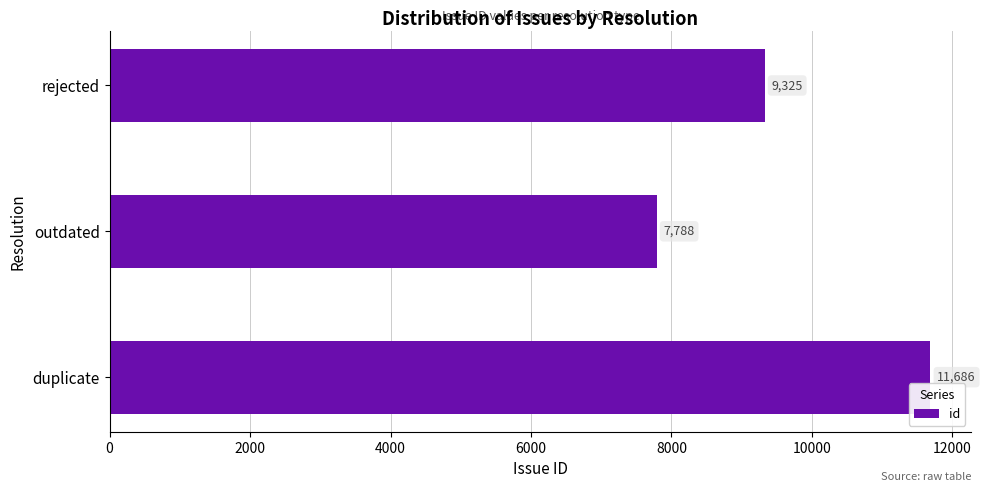

How many categories are shown in the chart?

3